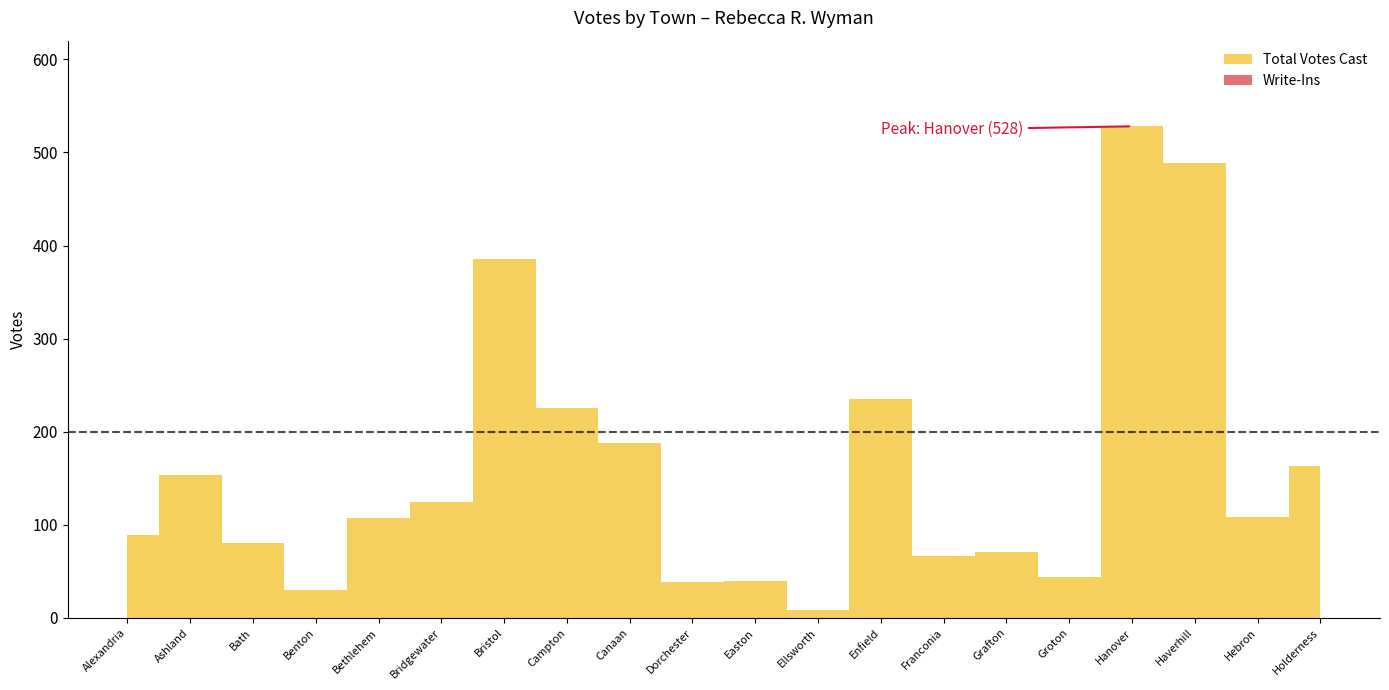

At which category is the sum across all series the highest?

Hanover